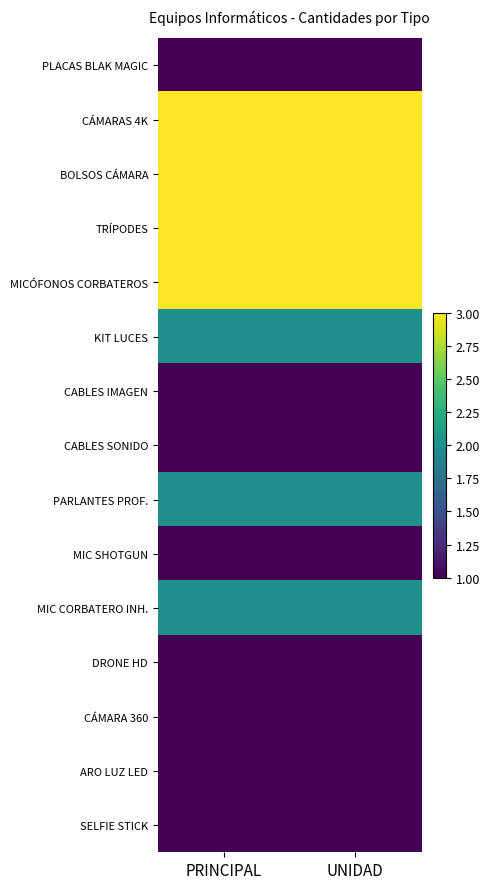

Reading left to right, what are all the values shown in this chart?

PLACAS BLAK MAGIC: PRINCIPAL=1	UNIDAD=1
CÁMARAS 4K: PRINCIPAL=3	UNIDAD=3
BOLSOS CÁMARA: PRINCIPAL=3	UNIDAD=3
TRÍPODES: PRINCIPAL=3	UNIDAD=3
MICÓFONOS CORBATEROS: PRINCIPAL=3	UNIDAD=3
KIT LUCES: PRINCIPAL=2	UNIDAD=2
CABLES IMAGEN: PRINCIPAL=1	UNIDAD=1
CABLES SONIDO: PRINCIPAL=1	UNIDAD=1
PARLANTES PROF.: PRINCIPAL=2	UNIDAD=2
MIC SHOTGUN: PRINCIPAL=1	UNIDAD=1
MIC CORBATERO INH.: PRINCIPAL=2	UNIDAD=2
DRONE HD: PRINCIPAL=1	UNIDAD=1
CÁMARA 360: PRINCIPAL=1	UNIDAD=1
ARO LUZ LED: PRINCIPAL=1	UNIDAD=1
SELFIE STICK: PRINCIPAL=1	UNIDAD=1